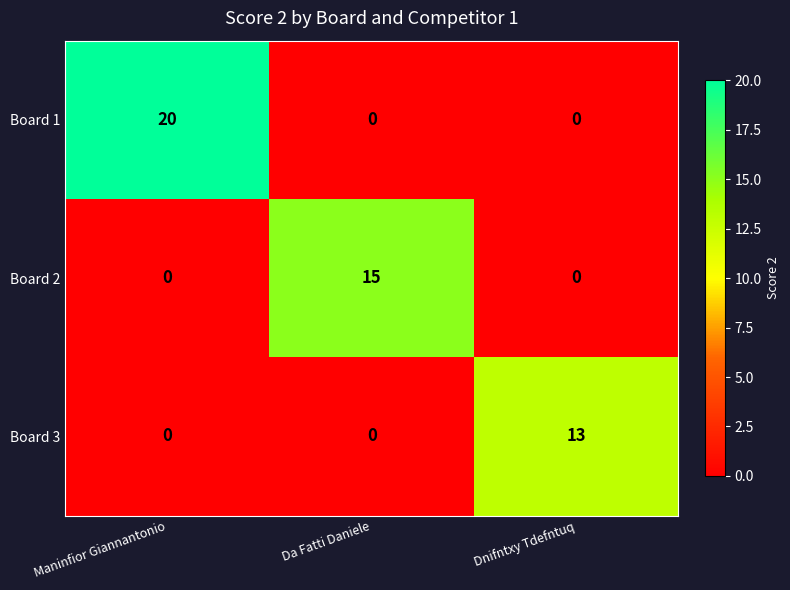

List the series in order of their overall mean, lowest first.

Board 3, Board 2, Board 1